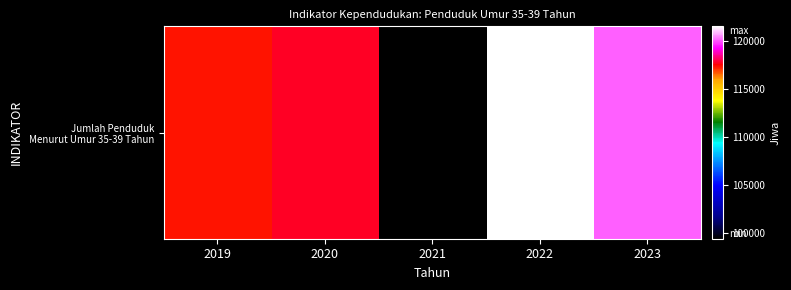

Read the value at 2020, to the nearest 100.

117800